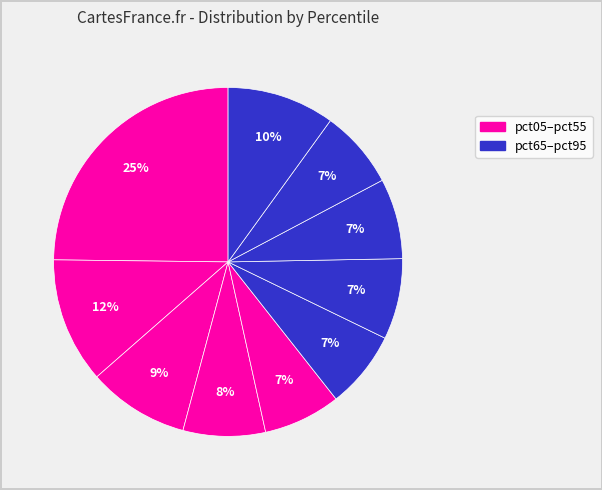

To the nearest percent, what is the average slice percentage?

10%